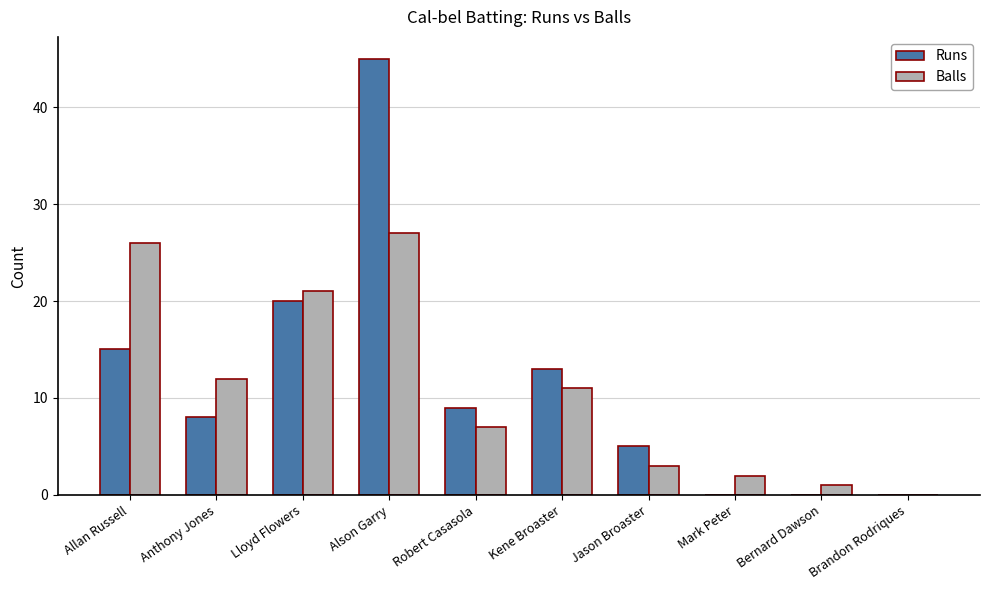

True or false: Runs has a value of 27 at Lloyd Flowers.

False